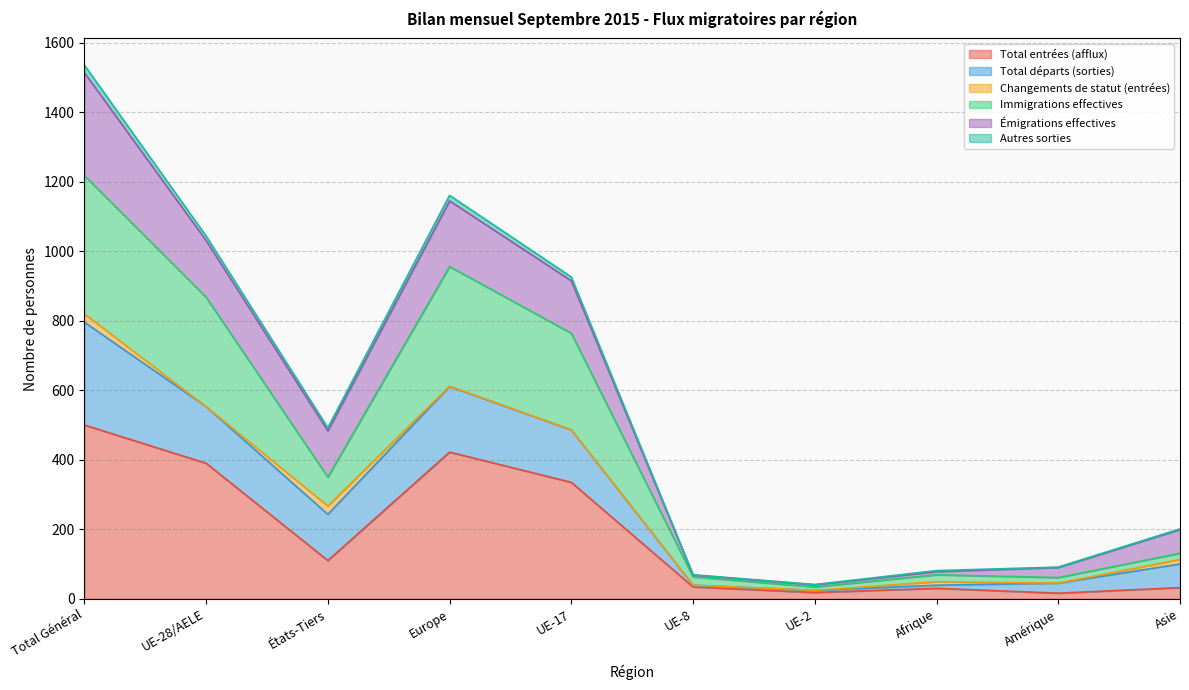

What is the sum of all Total entrées (afflux) values?

1887